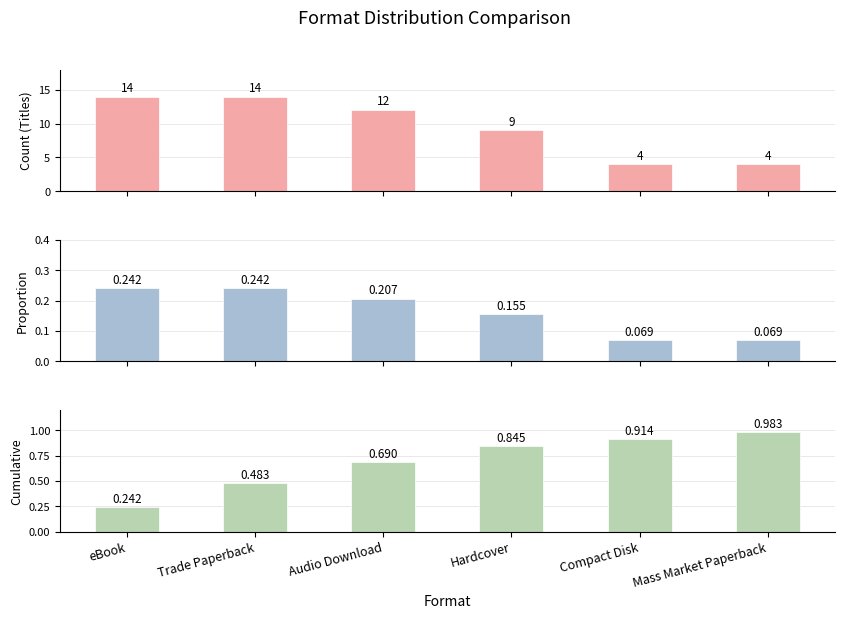

Is it true that Proportion equals 0.1 at Compact Disk?

True